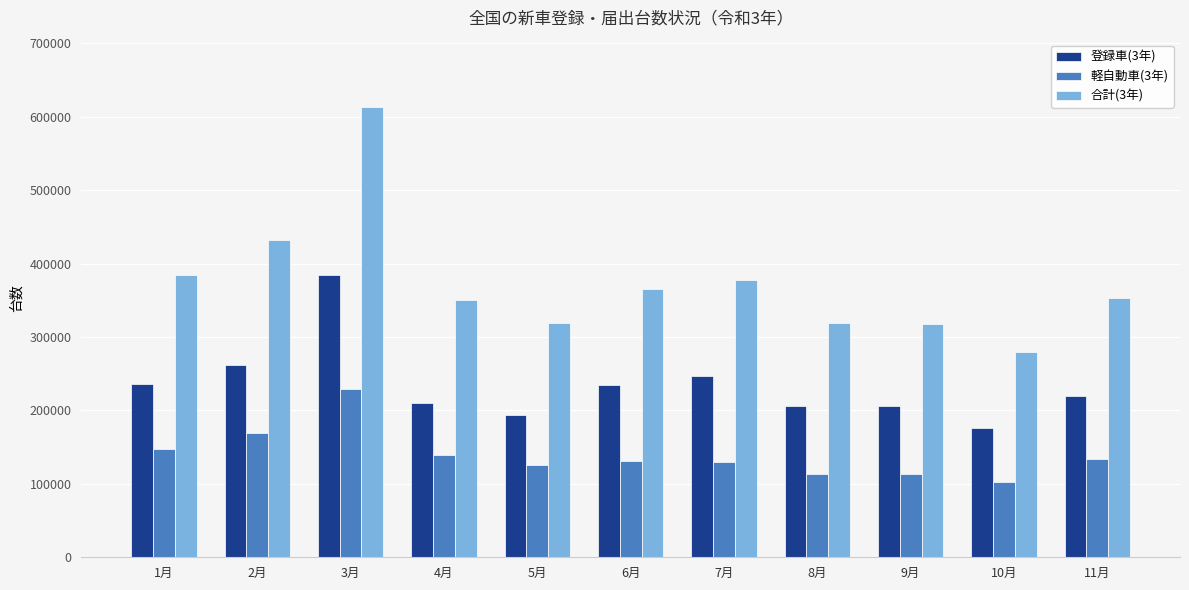

At which category is the sum across all series the highest?

3月